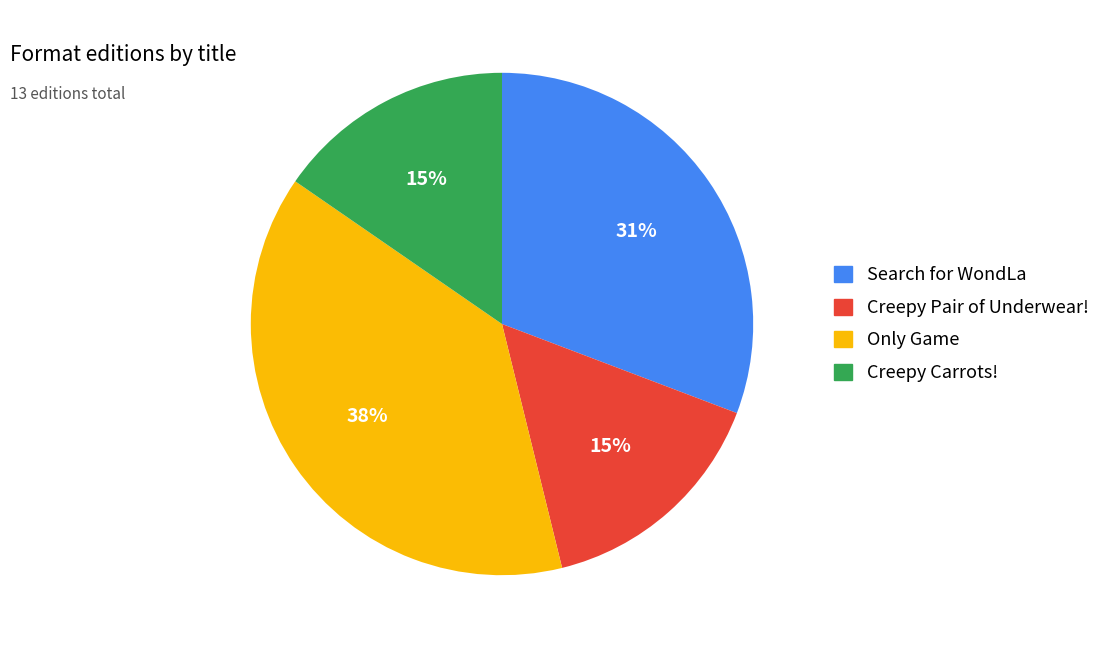

Is there a majority slice in this chart?

No